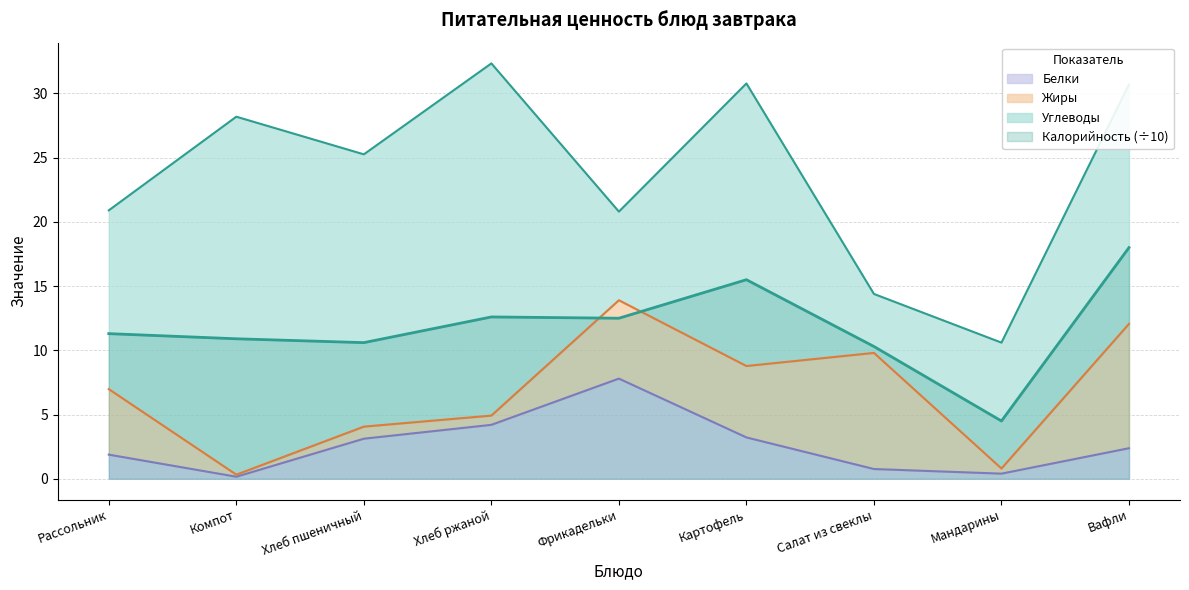

What is the label of the 7th point from the right?

Хлеб пшеничный